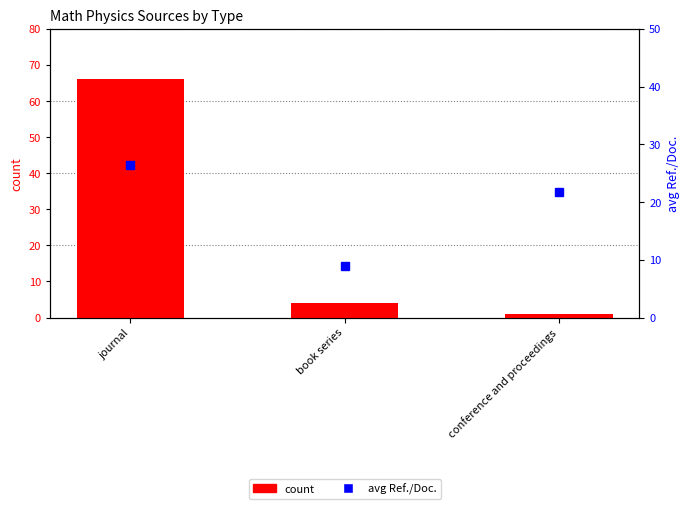

What is the label of the 3rd bar from the left?

conference and proceedings